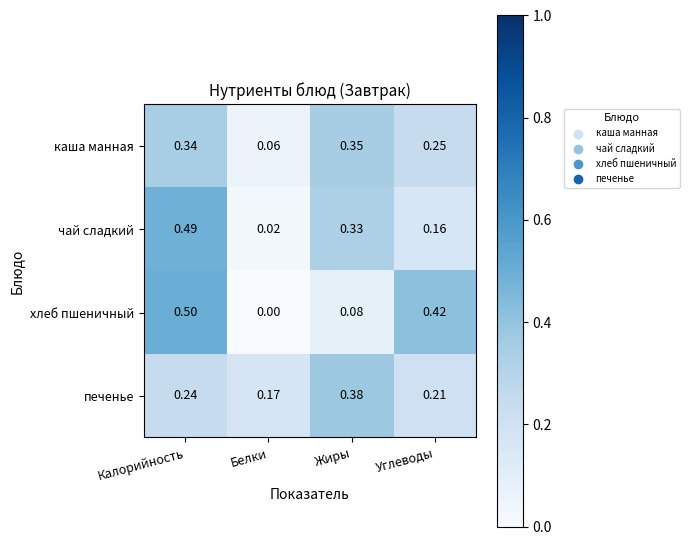

At which label is каша манная closest to 0?

Белки